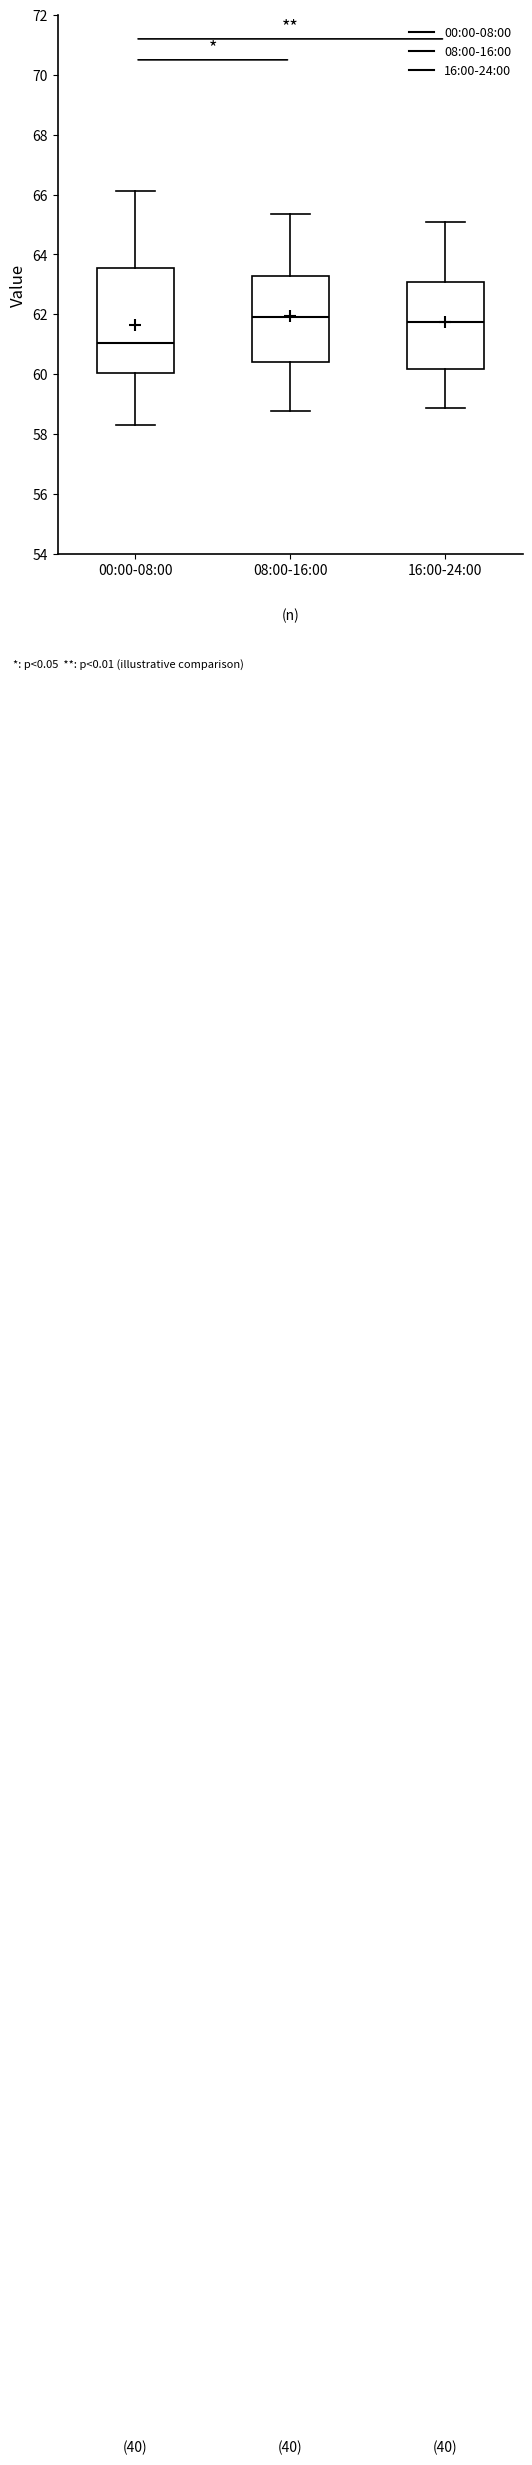

Where is the lower edge of the box for 08:00-16:00 on the y-axis? The values are not printed on the chart, so give them approximately, as read against the axis.

60.4